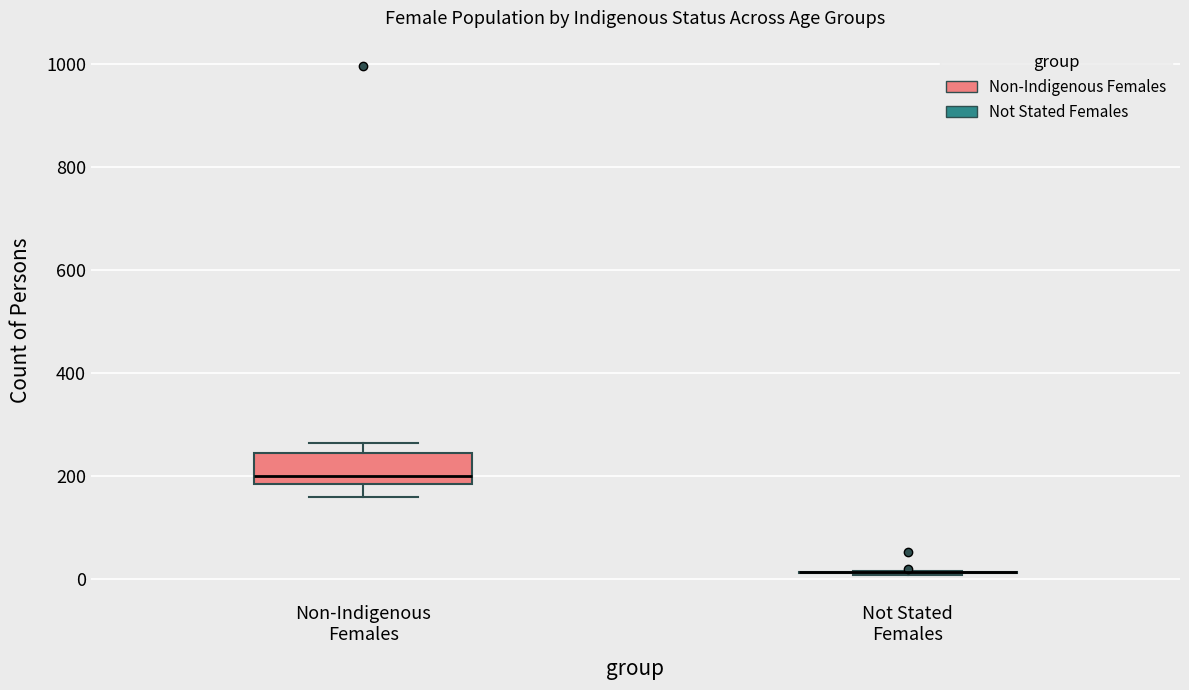

Where does the median line of the box for Non-Indigenous Females sit on the y-axis? The values are not printed on the chart, so give them approximately, as read against the axis.

200